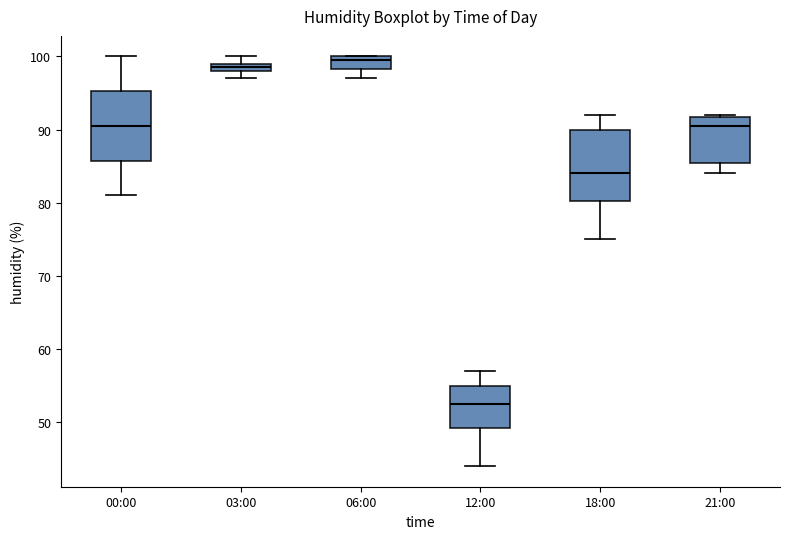

Which box's median line is the lowest?

12:00